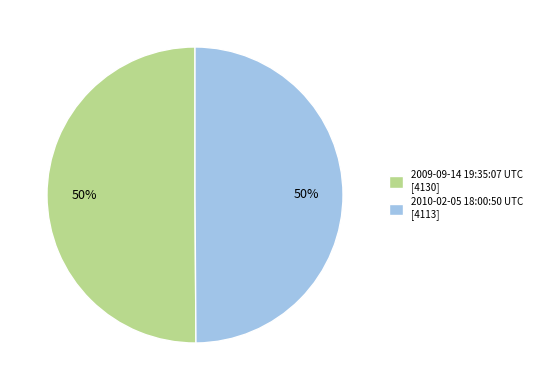

Approximately how many times larger is the value at 2010-02-05 18:00:50 UTC compared to 2009-09-14 19:35:07 UTC?

1.0